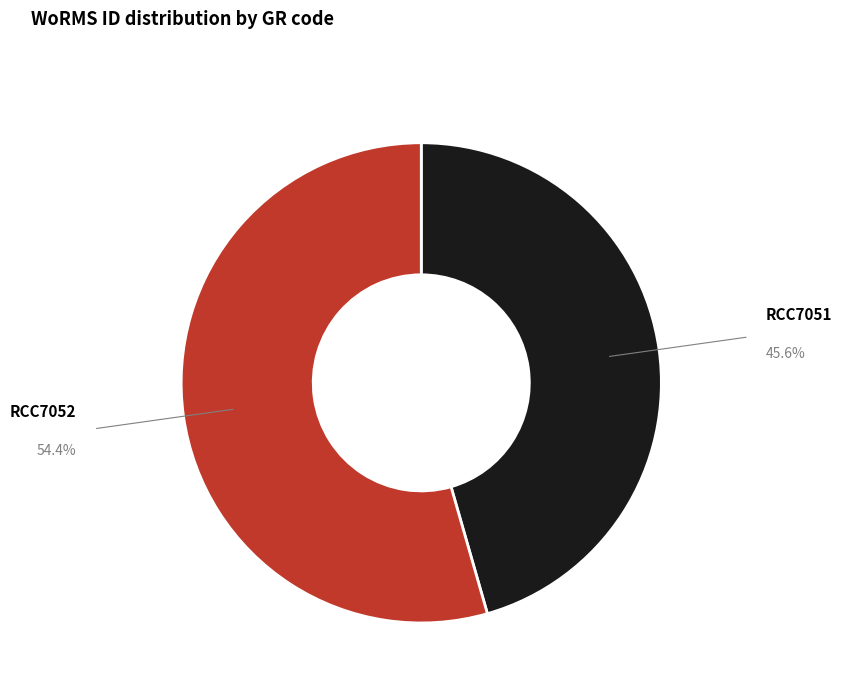

Is there a majority slice in this chart?

Yes